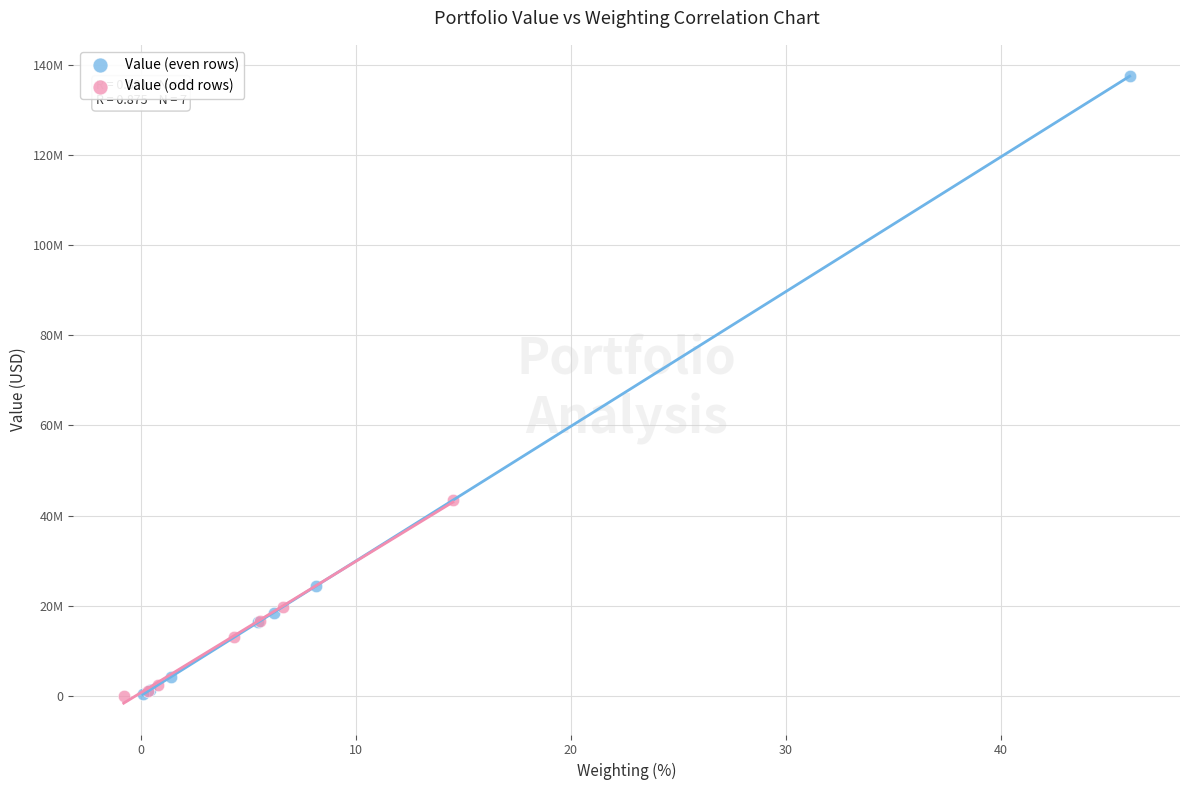

What are all the series names shown in the legend?

Value (even rows), Value (odd rows)